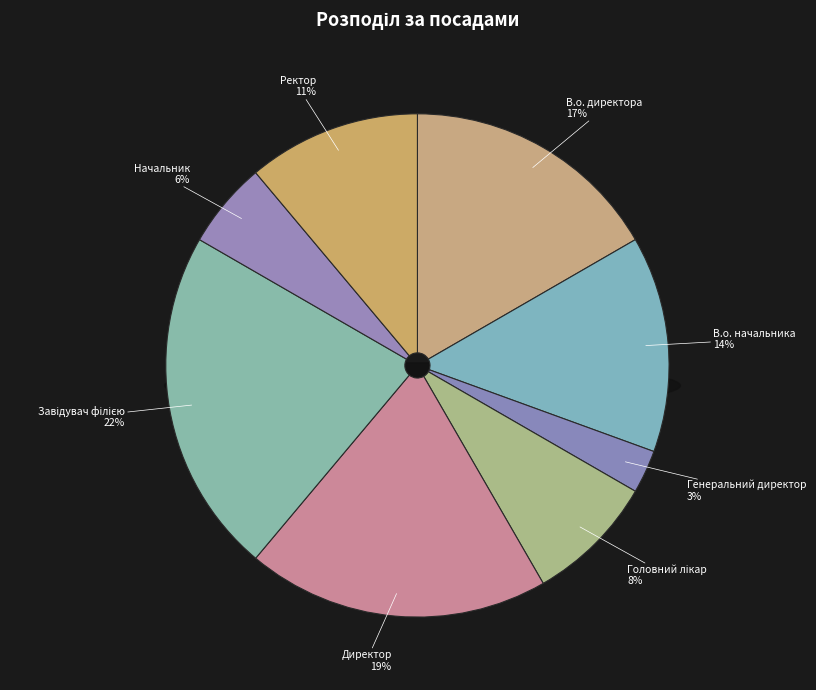

Approximately how many times larger is the value at Начальник compared to Генеральний директор?

2.0